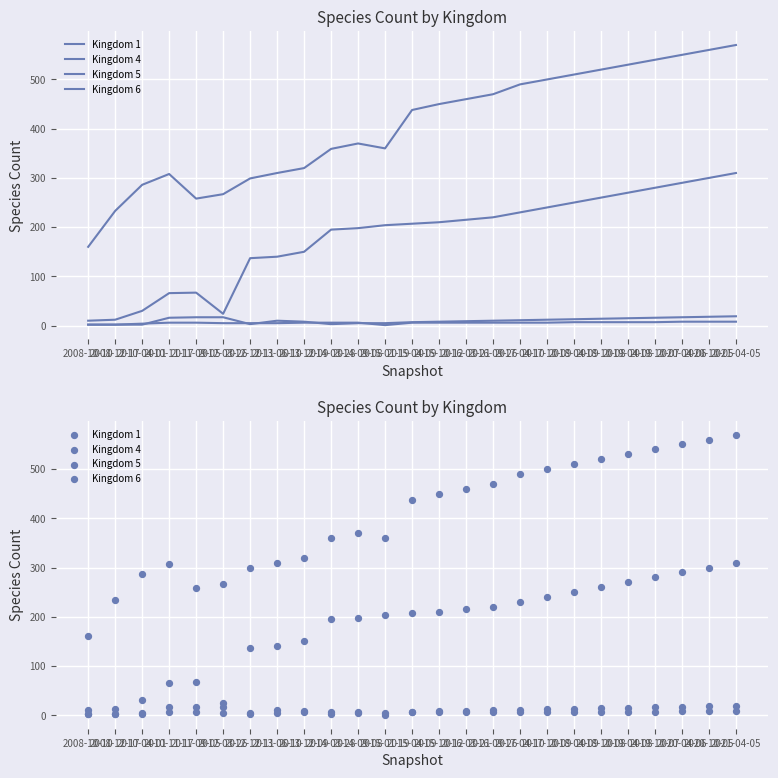

Is the value of Kingdom 4 at 2016-03-21 greater than the value of Kingdom 6 at 2018-10-08?

No